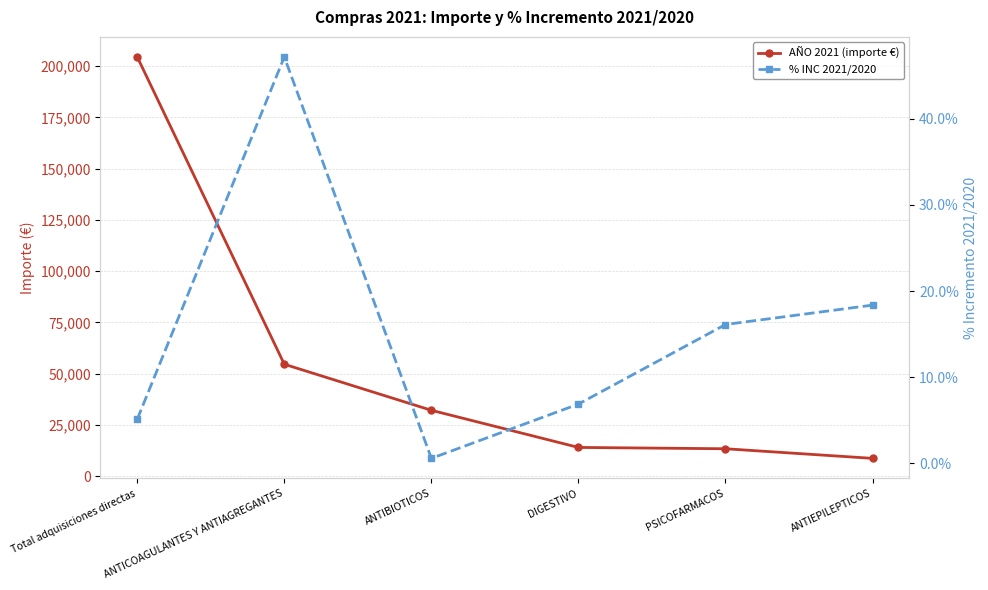

What are all the series names shown in the legend?

AÑO 2021 (importe €), % INC 2021/2020